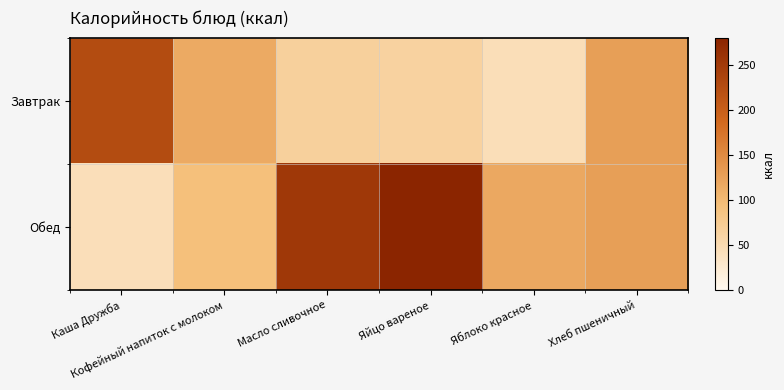

Rank the series by their maximum value, from lowest to highest.

Завтрак, Обед